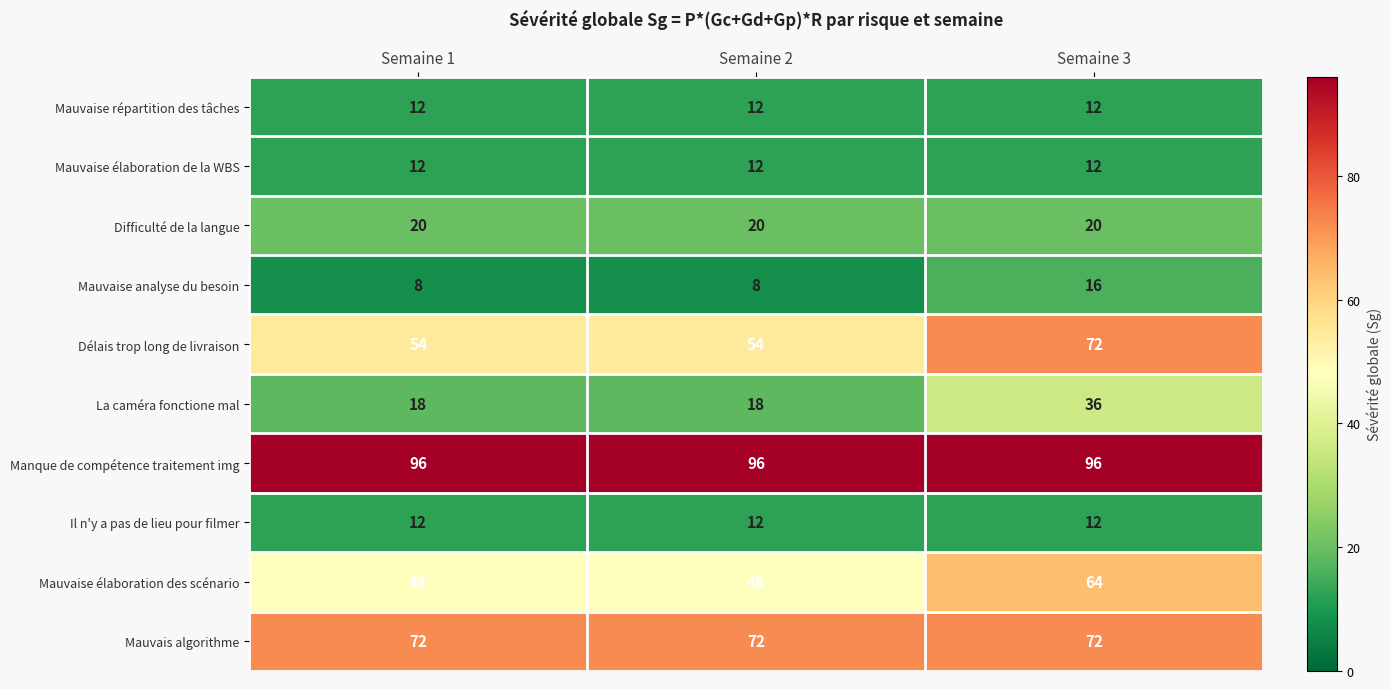

True or false: Mauvaise répartition des tâches has a value of 12 at Semaine 3.

True